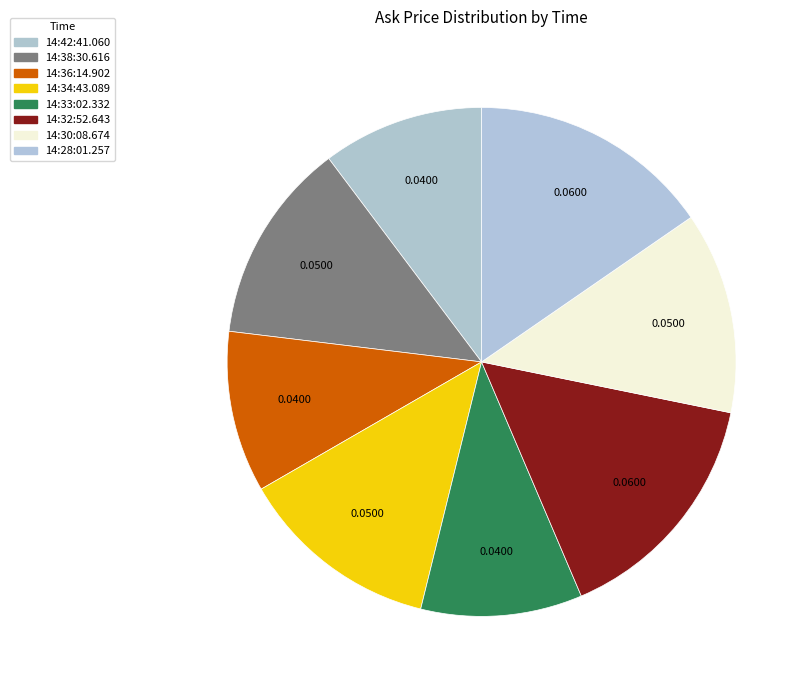

To the nearest percent, what is the difference between the largest and smallest slice percentages?

5%